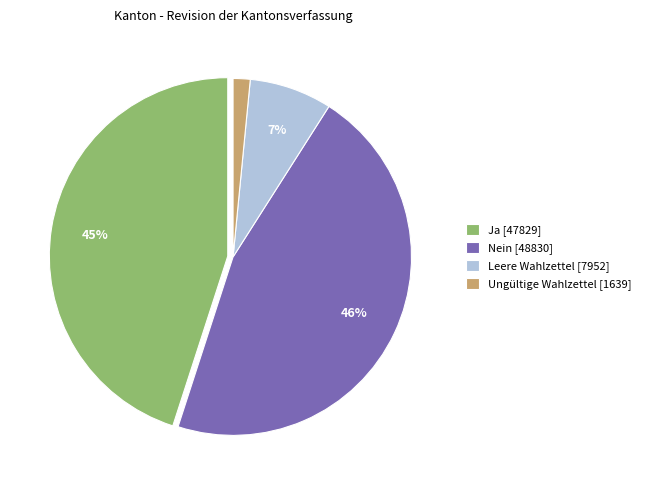

Rank the categories by value from lowest to highest.

Ungültige Wahlzettel, Leere Wahlzettel, Ja, Nein